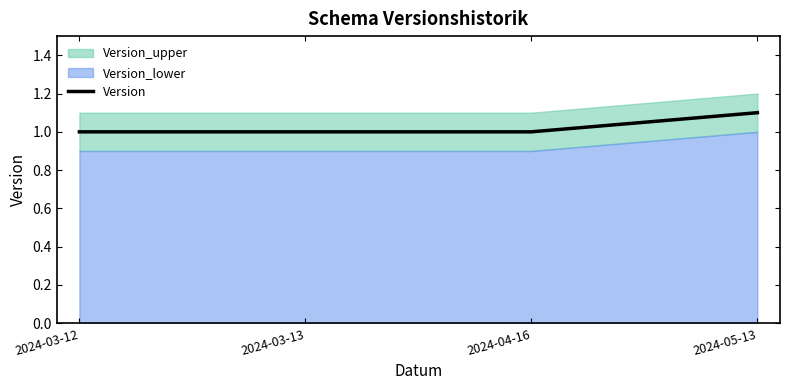

List the labels in order of value, largest first.

2024-05-13, 2024-03-12, 2024-03-13, 2024-04-16